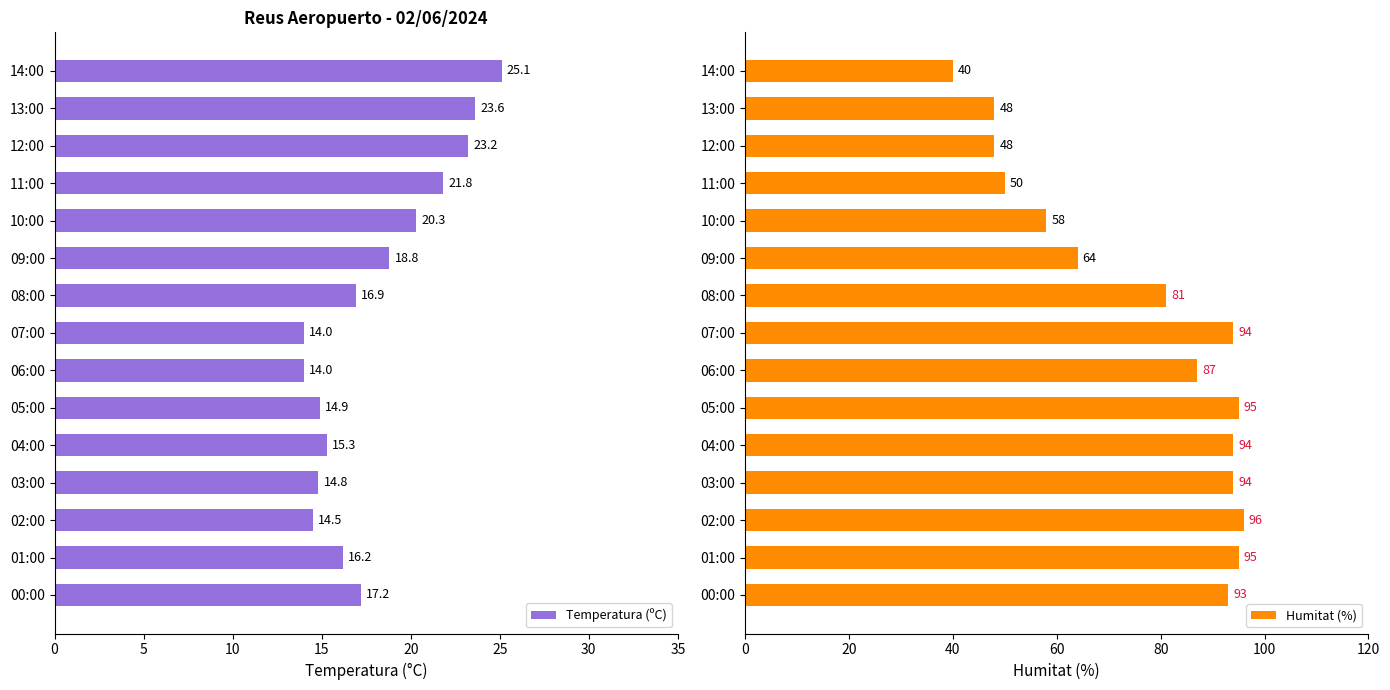

List the series in order of their overall mean, lowest first.

Temperatura (ºC), Humitat (%)